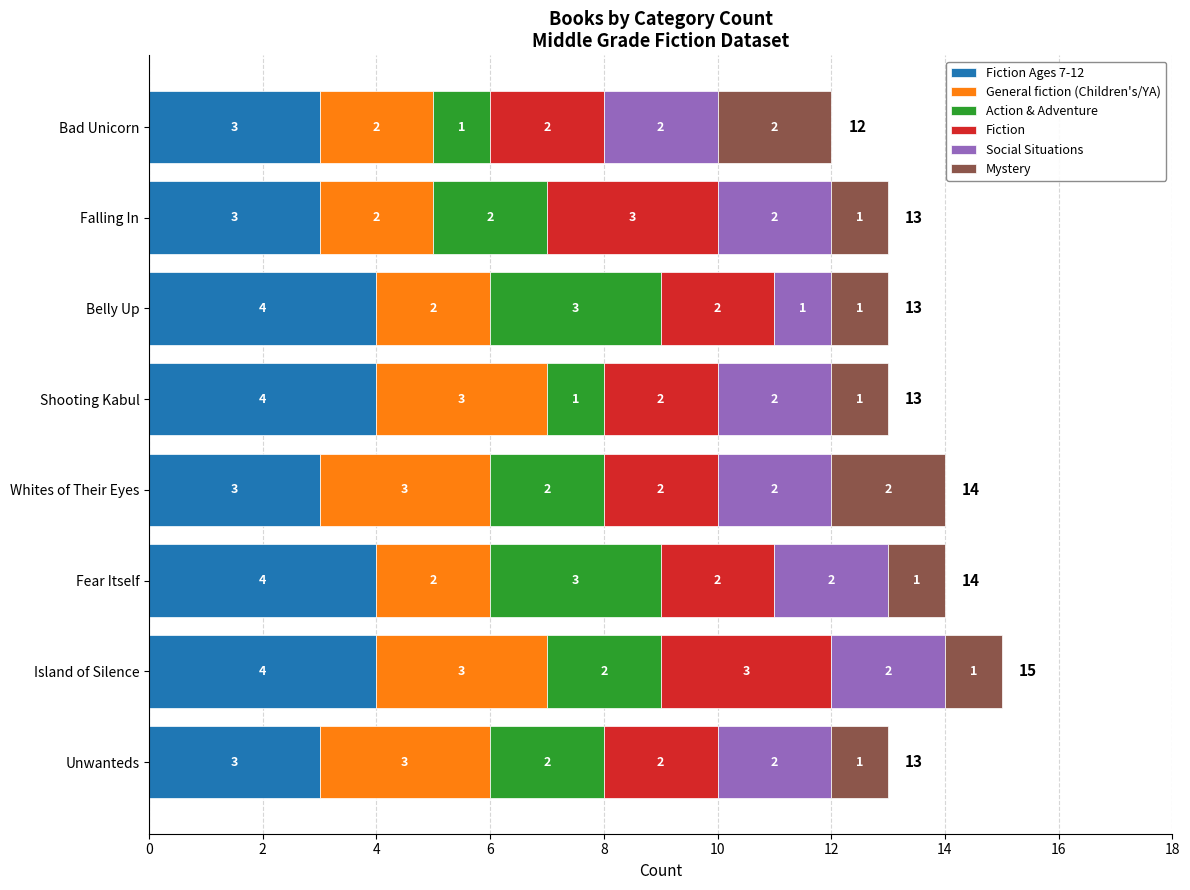

What is the total value across all series at Whites of Their Eyes?

14